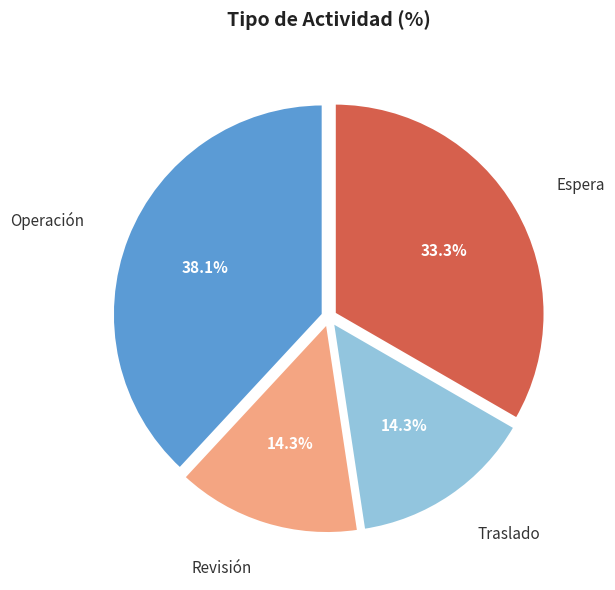

Is there any slice that represents more than half of the pie?

No